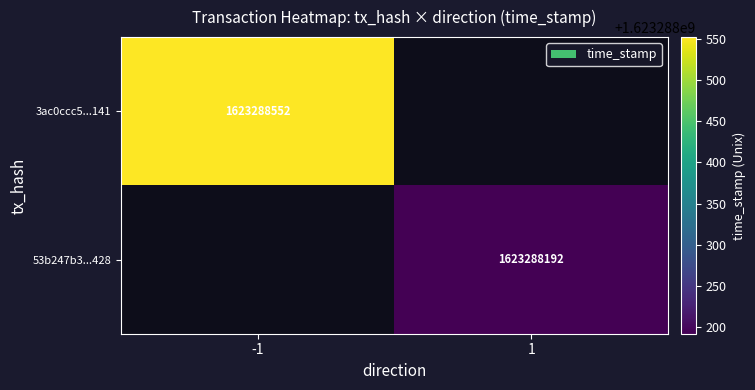

Which series changed the most between 0 and 1?

3ac0ccc5a7c0fc50224e63b3d70b2c31065c141